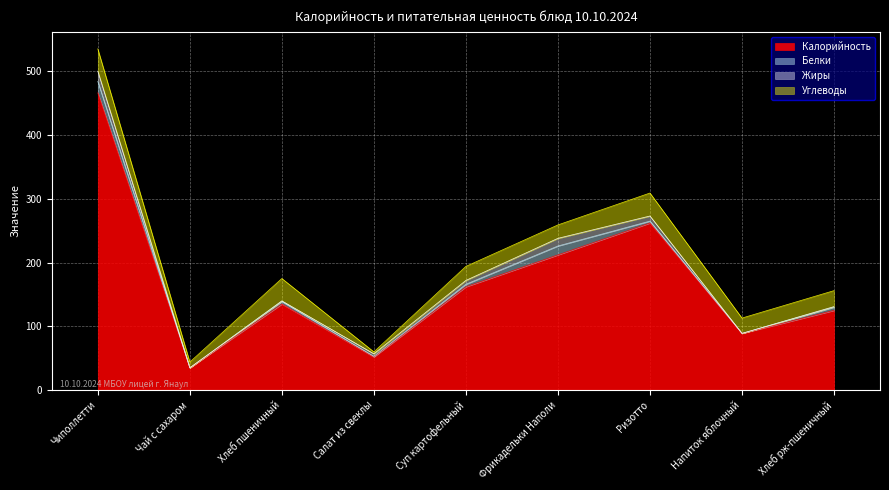

Where do Белки and Жиры first cross each other?

Хлеб пшеничный and Салат из свеклы